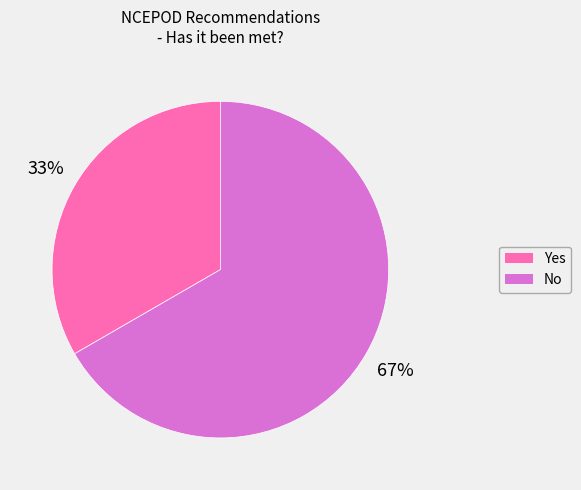

Which has a higher value, No or Yes?

No